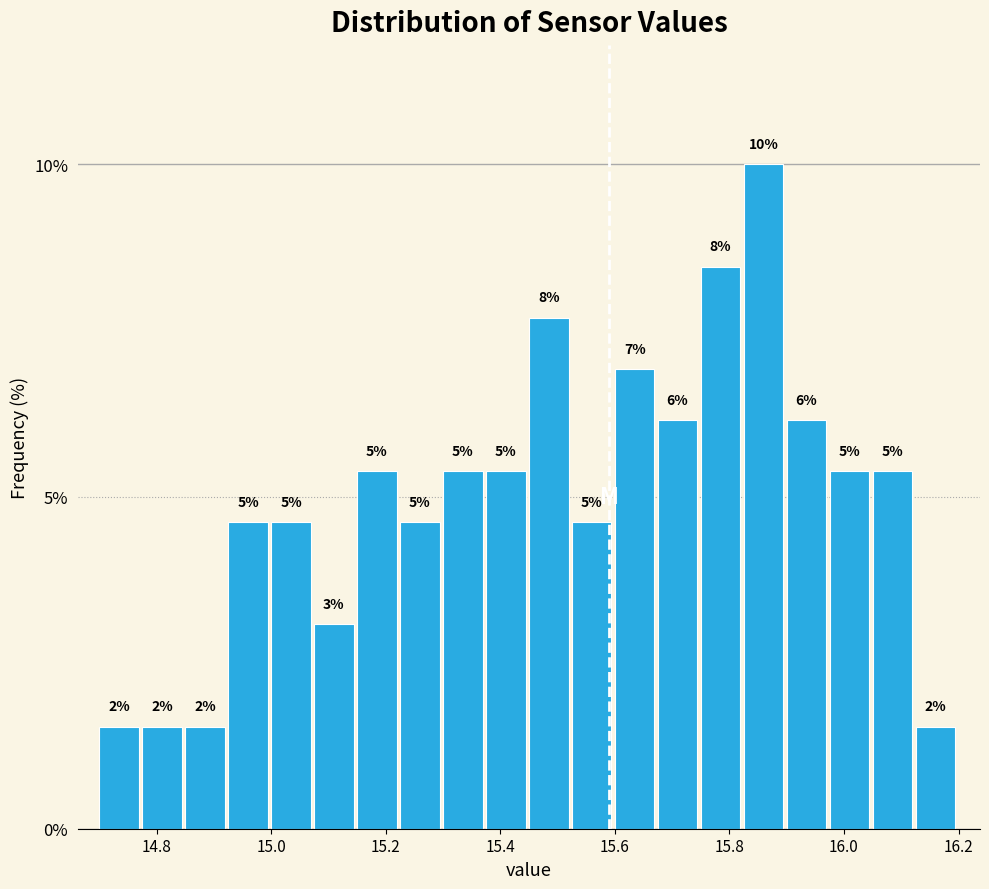

Read against the x-axis, roughly where is the centre of the tallest bar?

15.86